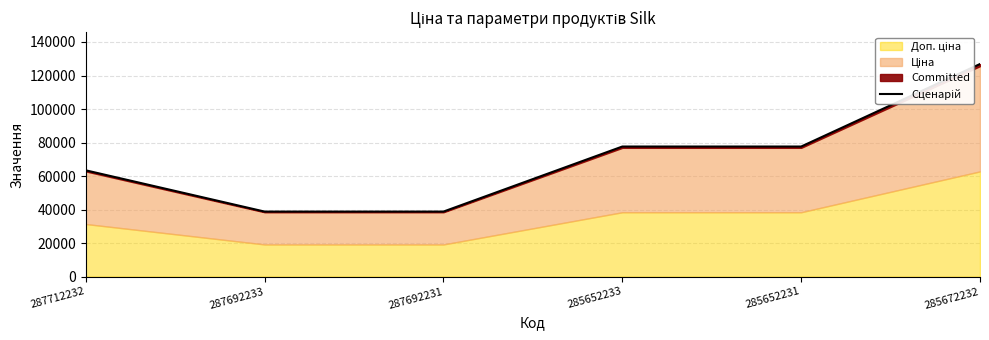

Reading left to right, what are all the values shown in this chart?

287712232=63427.5	287692233=38813.3	287692231=38813.3	285652233=77626.7	285652231=77626.7	285672232=126854.9